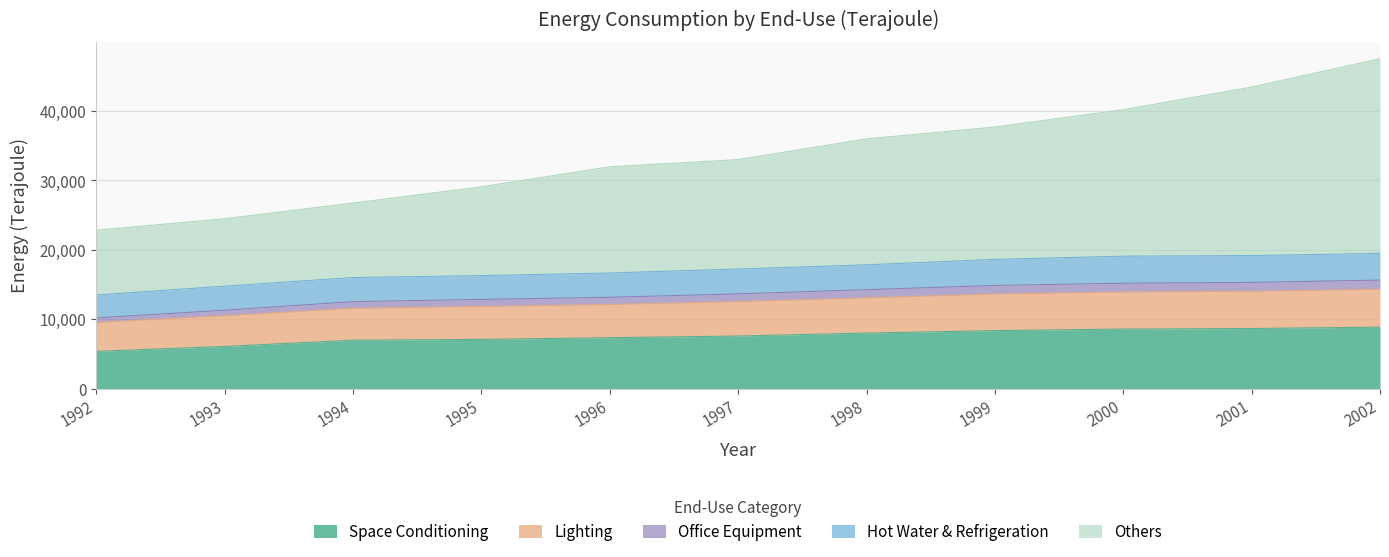

The Space Conditioning series shows 12896 at 1999. True or false?

False